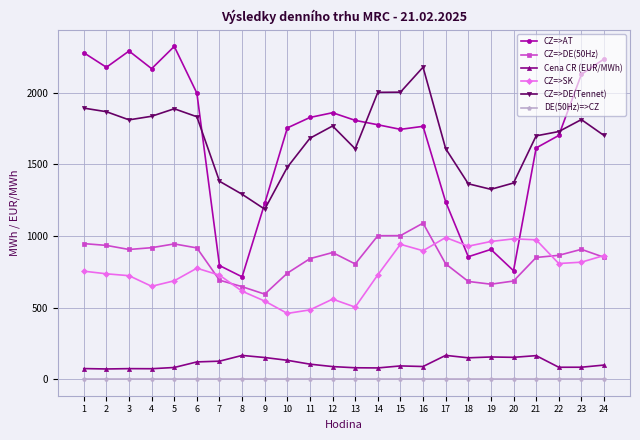

Where do CZ=>AT and CZ=>SK first cross each other?

17 and 18